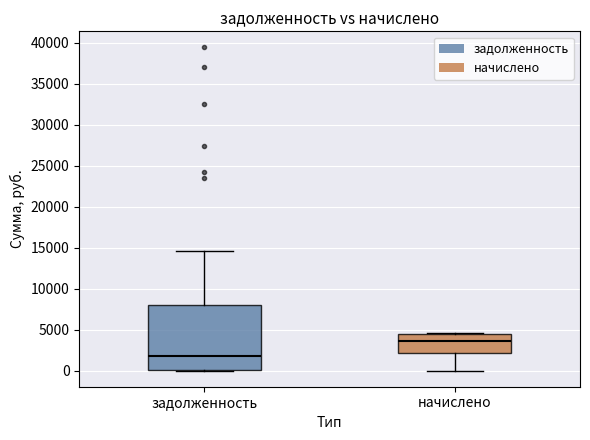

Reading left to right, read every box against the y-axis: the position of its median line, the range the box covers, and the ends of its whiskers. The values are not printed on the chart, so give them approximately, as read against the axis.

задолженность: median 2000, box 0 to 8000, whiskers 0 to 14500
начислено: median 3500, box 2000 to 4500, whiskers 0 to 4500 (just above the box's upper edge)